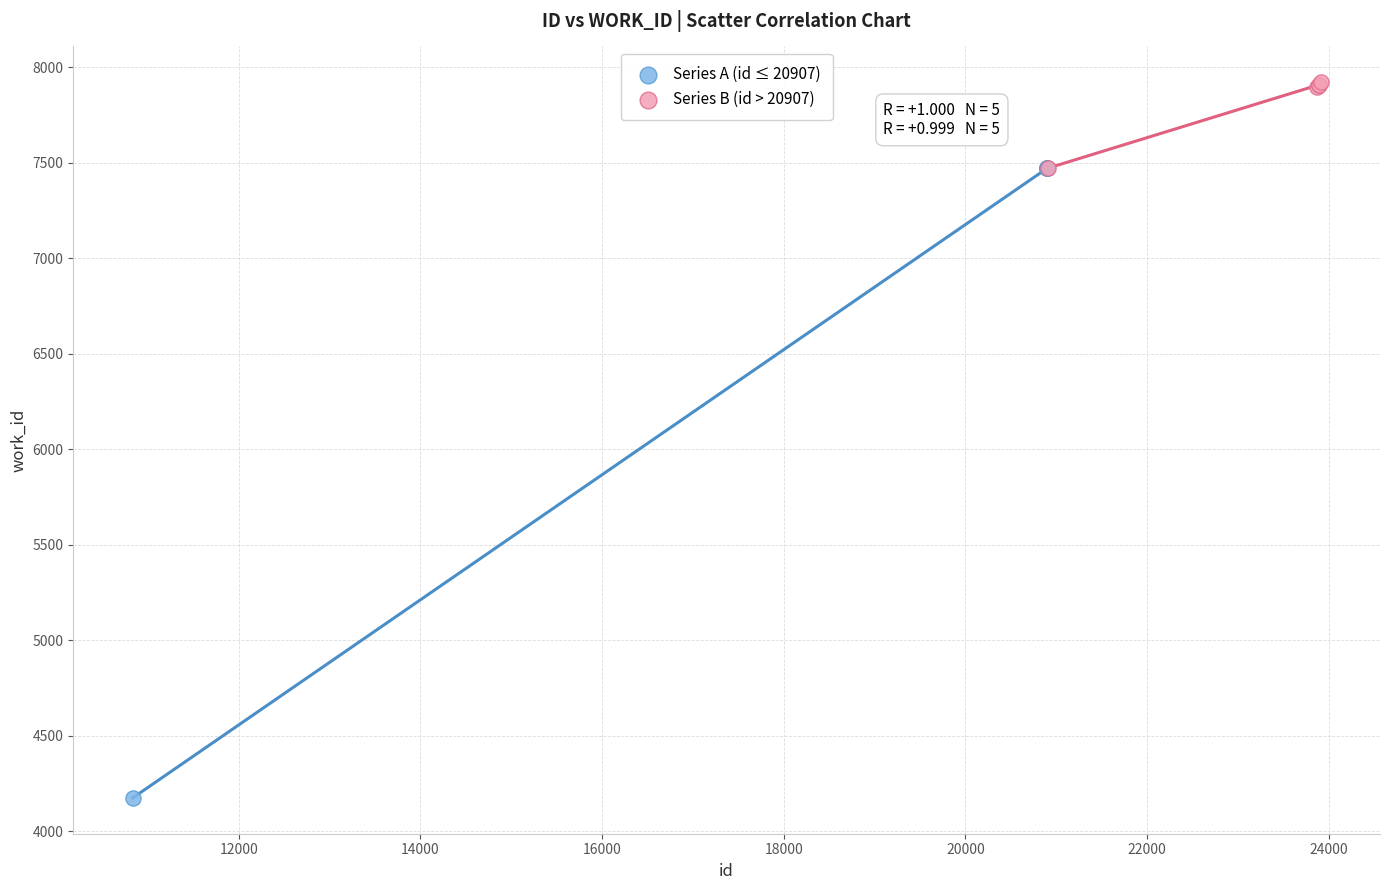

Which series reaches the minimum Y coordinate?

Series A (id ≤ 20907)